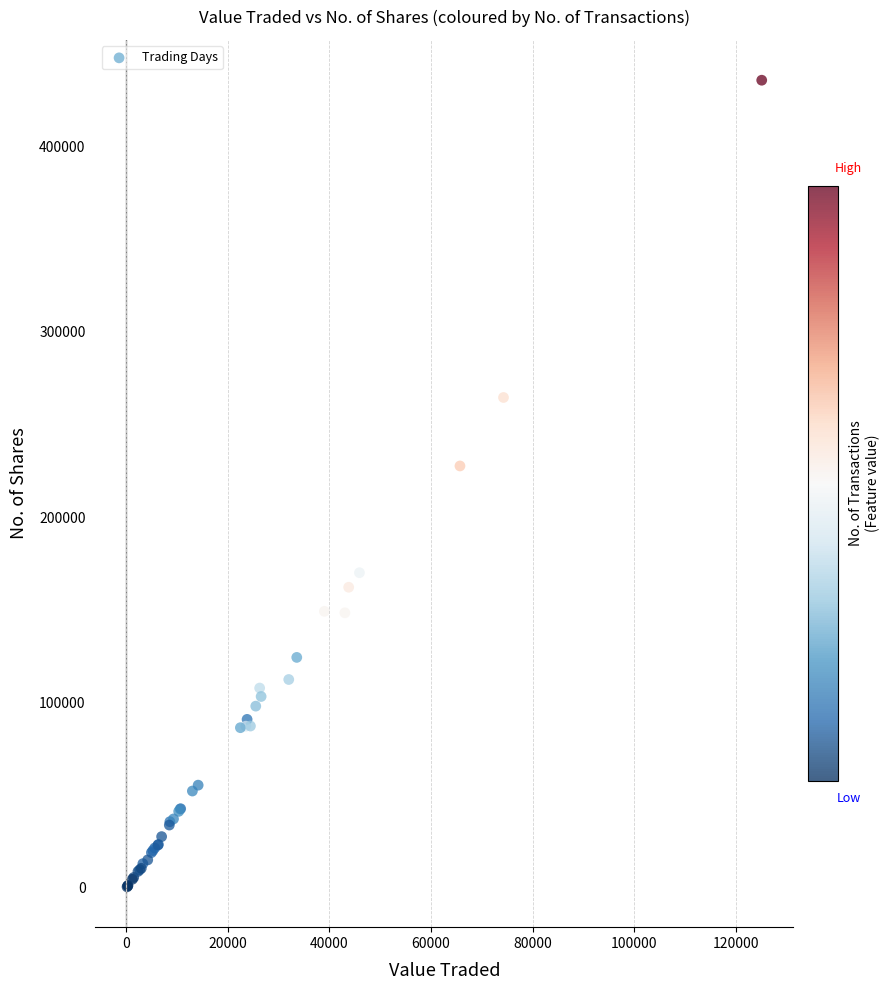

What Y value in the scatter plot is closest to 218133?

227613